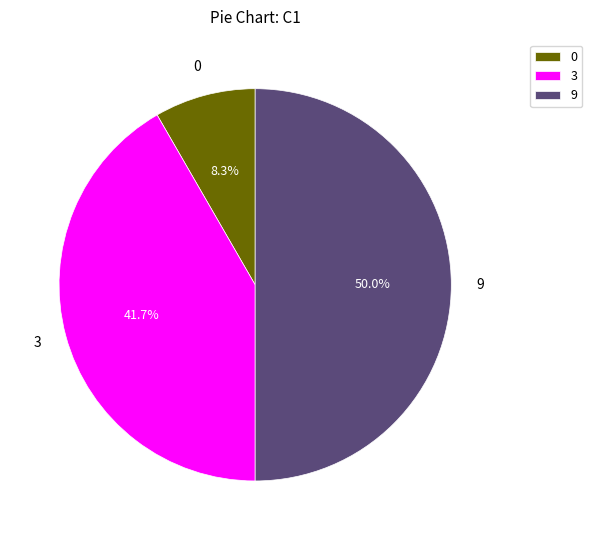

Rank the categories by value from lowest to highest.

0, 3, 9